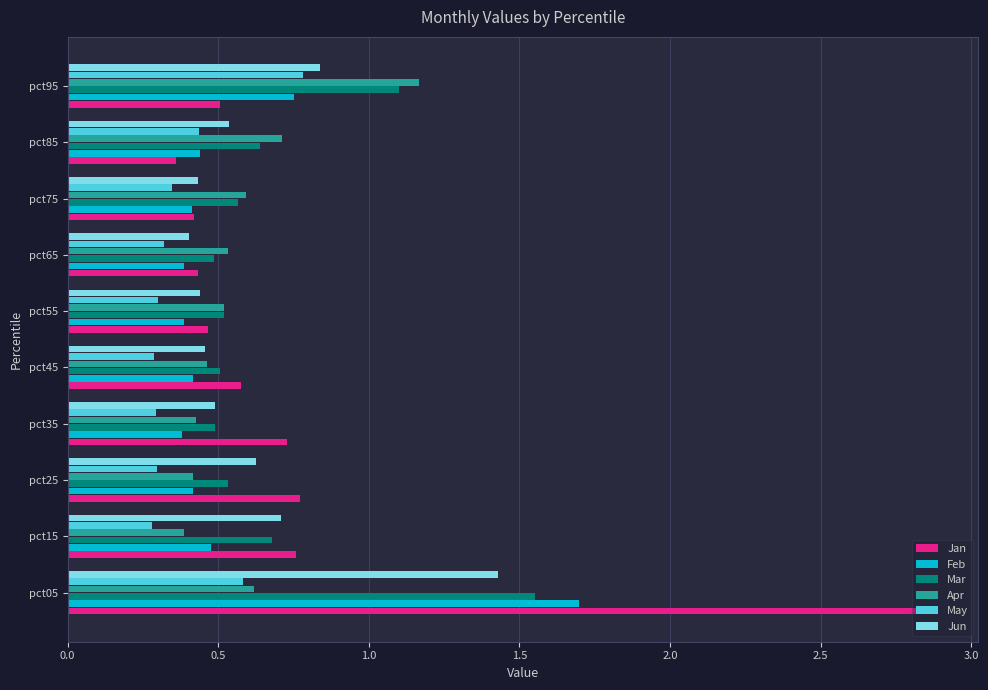

How many May values are between 0 and 1?

10